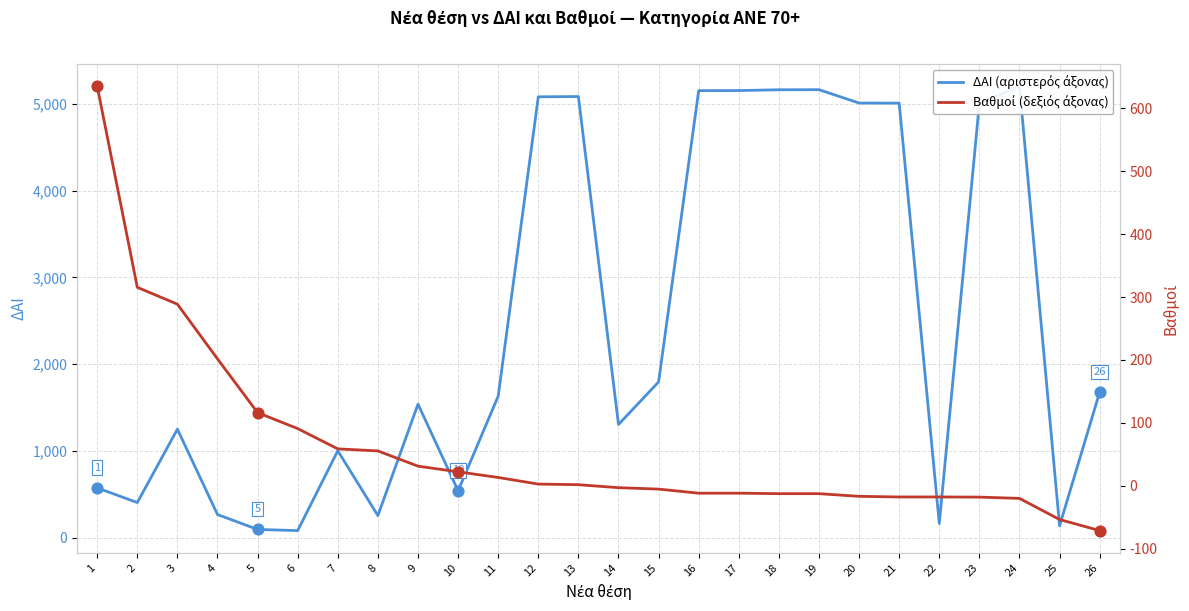

At how many categories does at least one series exceed 3122?

10